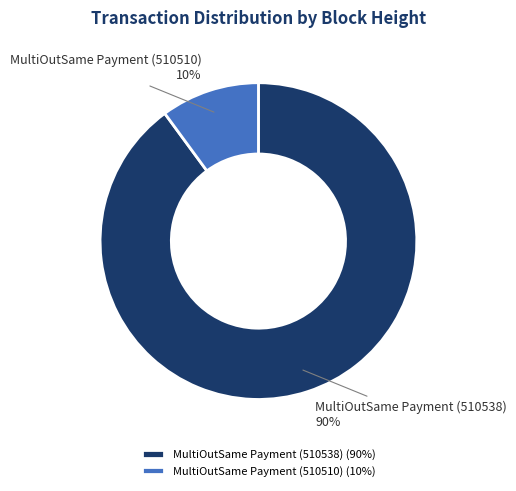

Between MultiOutSame Payment (510510) and MultiOutSame Payment (510538), which is larger?

MultiOutSame Payment (510538)